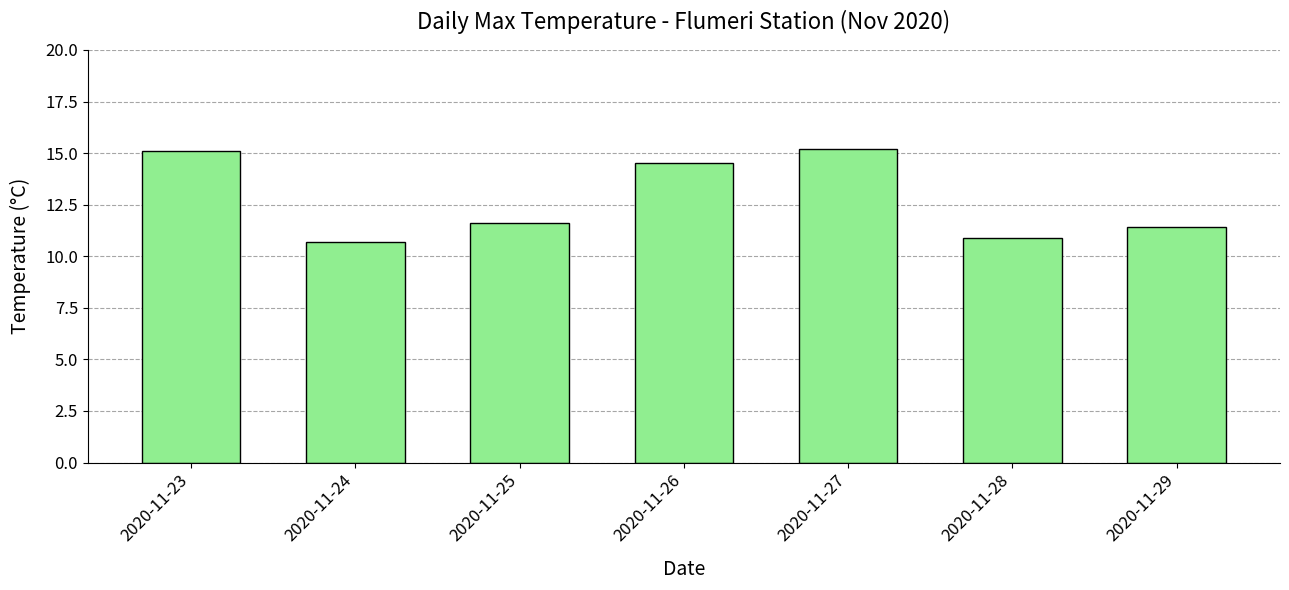

What is the difference between the maximum and minimum values?

4.5